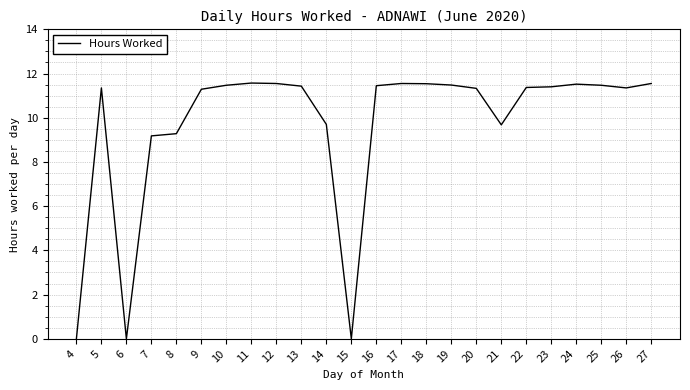

Where does the data first go above 11?

5